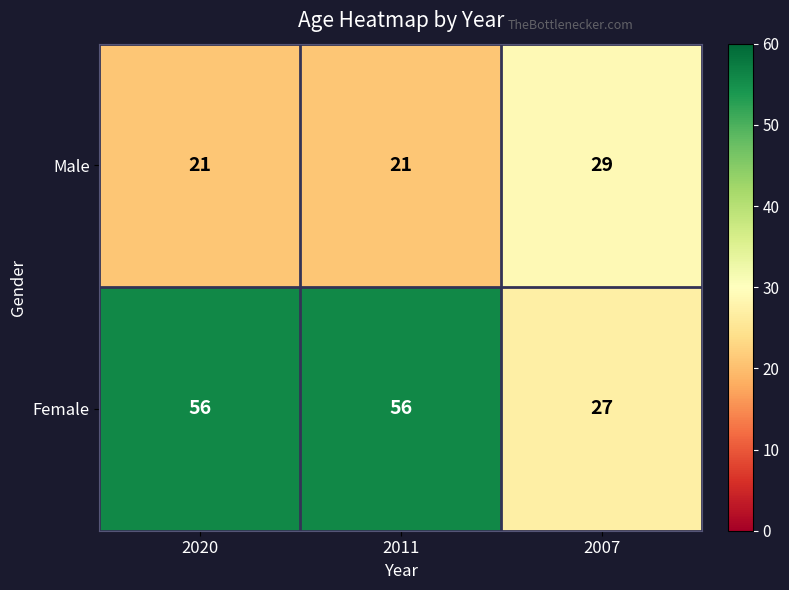

What is the average value of the Female series?

46